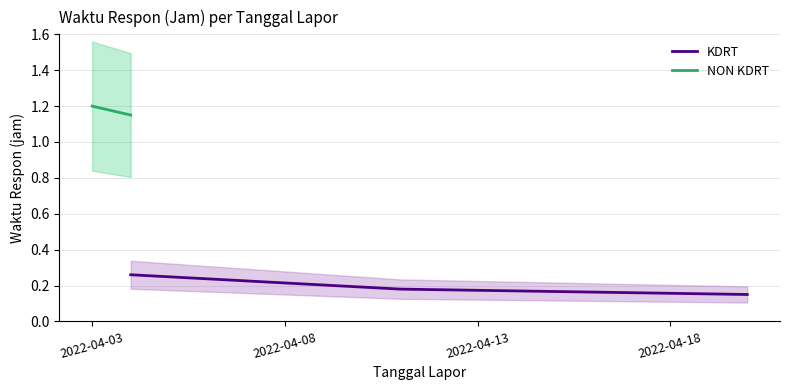

What is the minimum value shown in the chart?

0.1